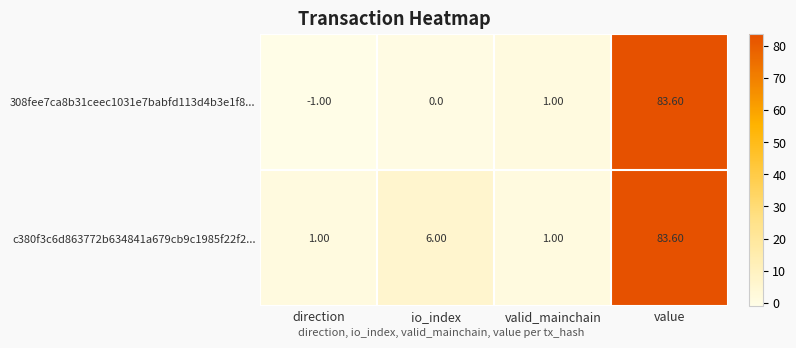

List the series in order of their overall mean, lowest first.

308fee7ca8b31ceec1031e7babfd113d4b3e1f8..., c380f3c6d863772b634841a679cb9c1985f22f2...